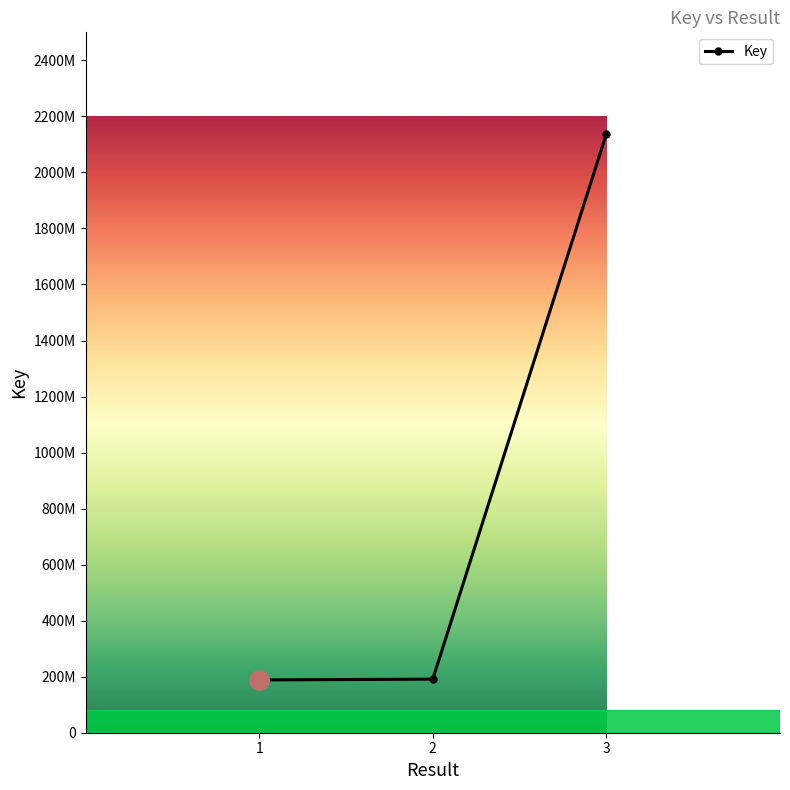

Does the chart have visible grid lines?

No